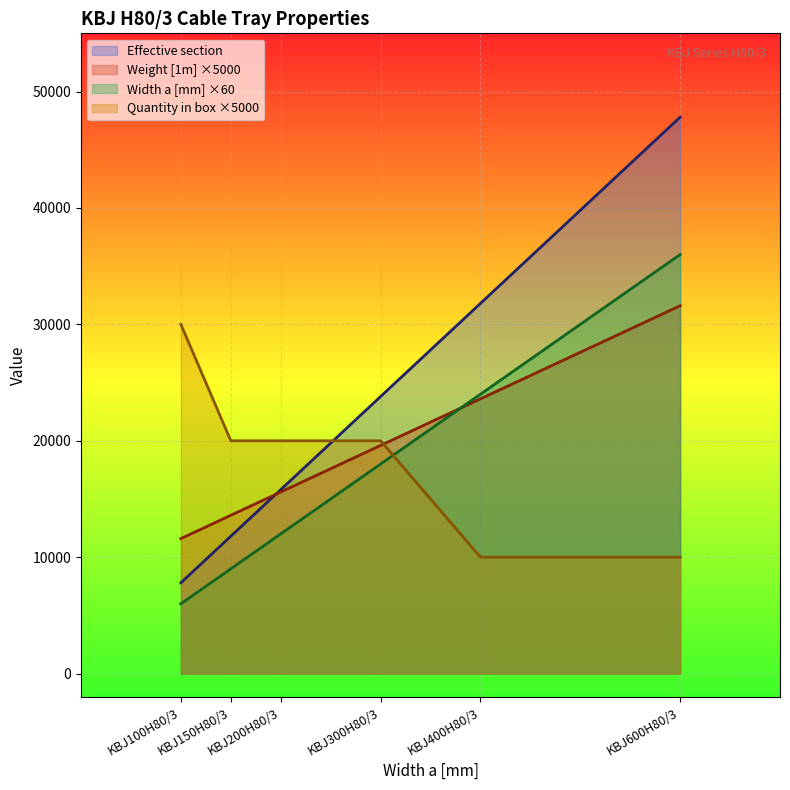

Is it true that Weight [1m] equals 53339.1 at KBJ600H80/3?

False